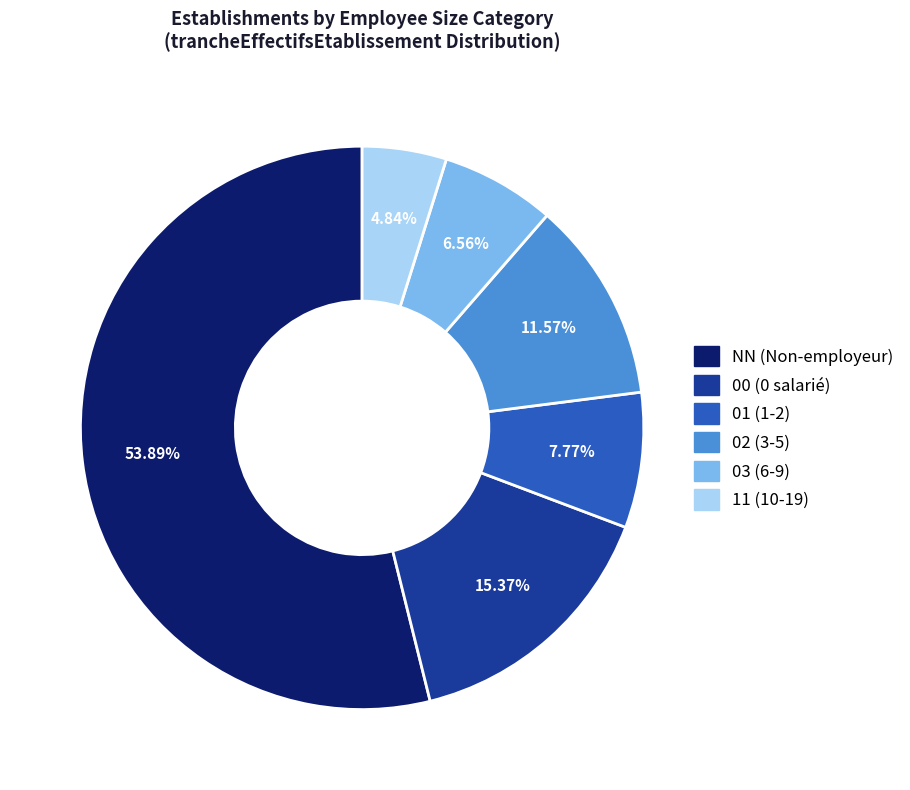

To the nearest percent, what is the difference between the largest and smallest slice percentages?

49%